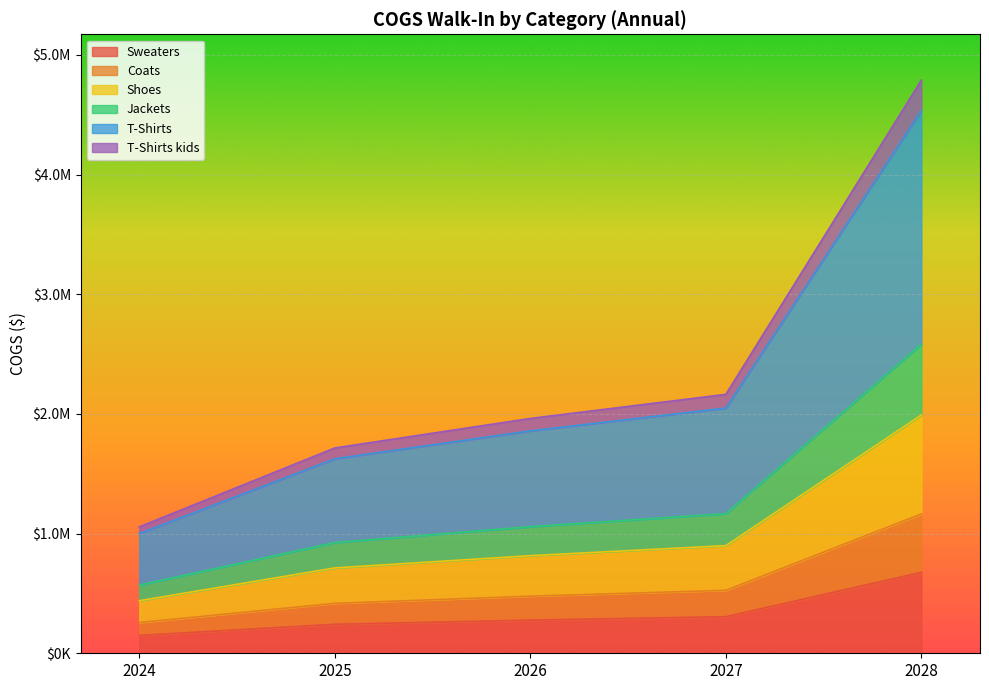

Which has a higher value, 2027 or 2028?

2028